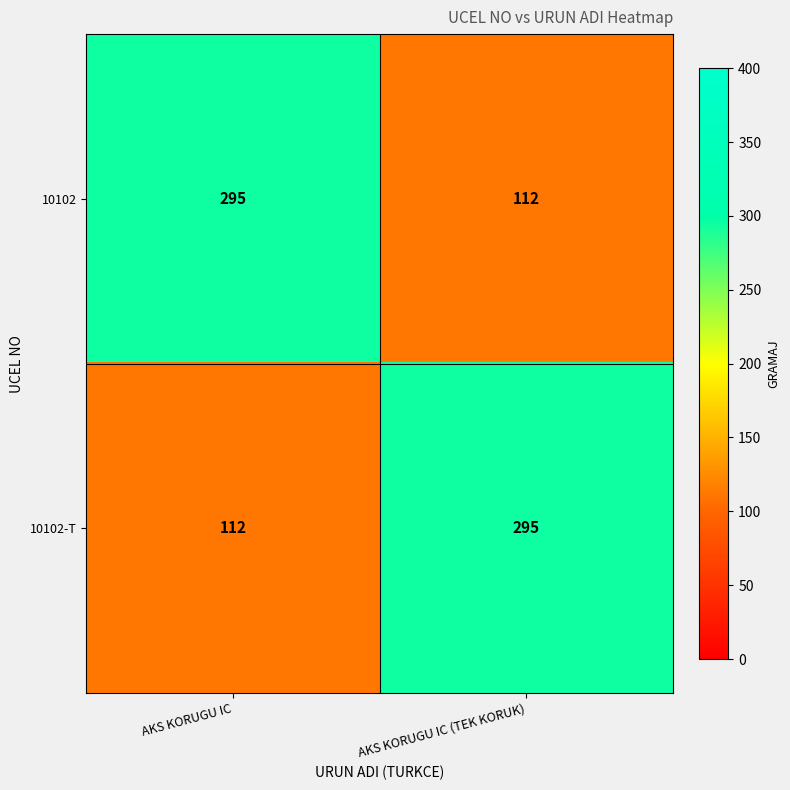

Rank the series at AKS KORUGU IC from lowest to highest value.

10102-T, 10102